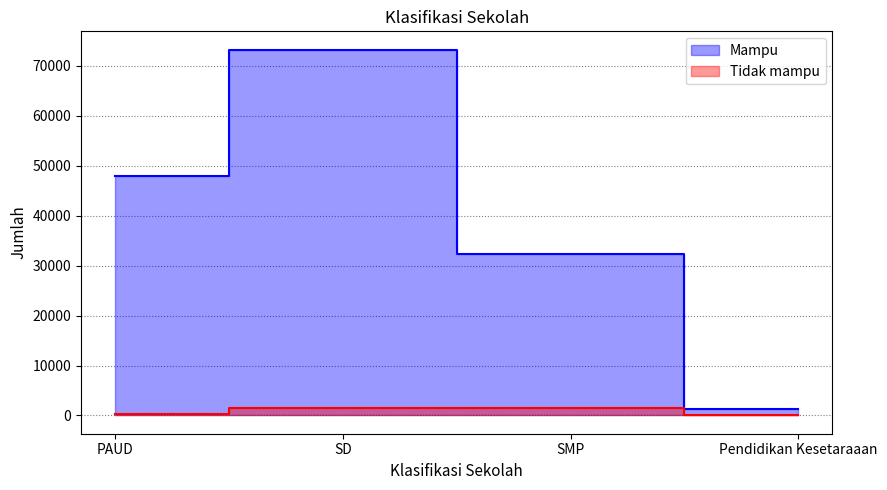

At Pendidikan Kesetaraaan, list the series in order from smallest to largest.

Tidak mampu, Mampu